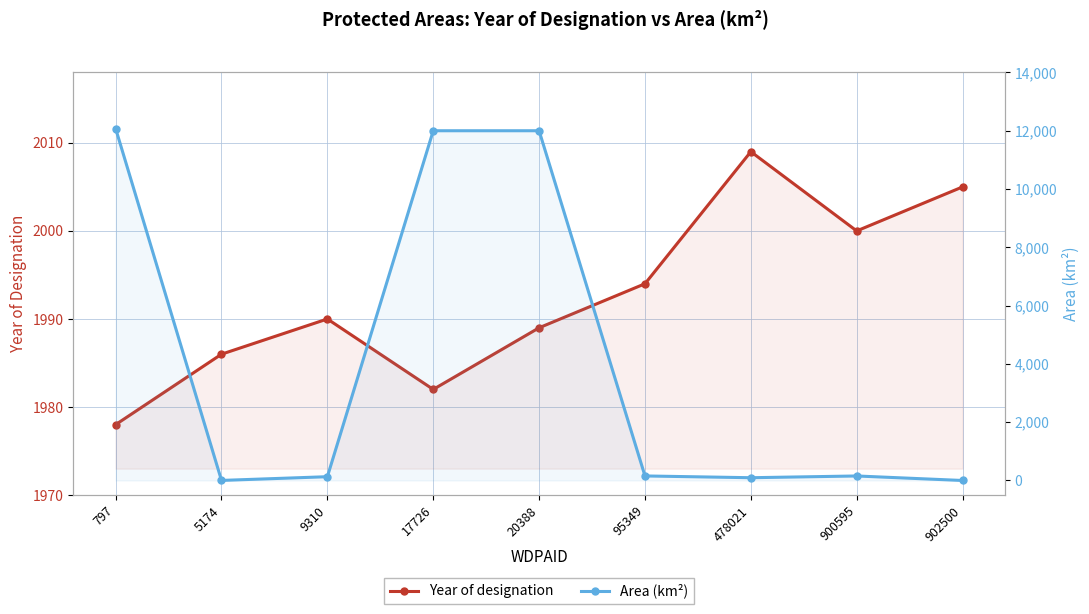

Between 9310 and 20388, which series saw the biggest shift?

Area (km²)